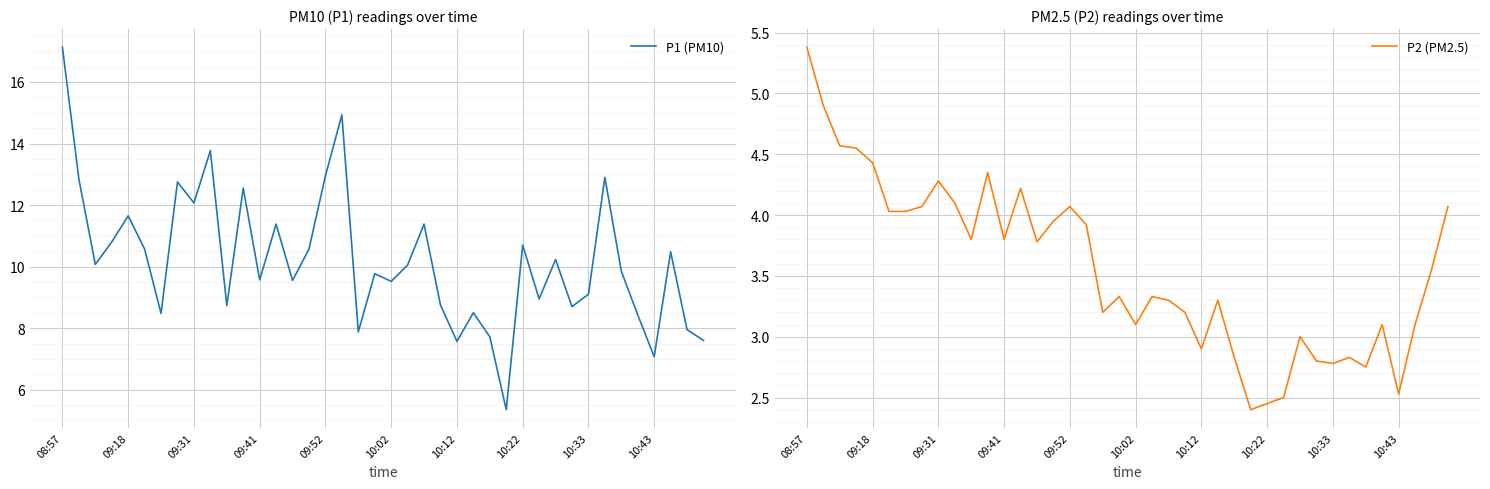

Read the P2 (PM2.5) value at 34.

2.8